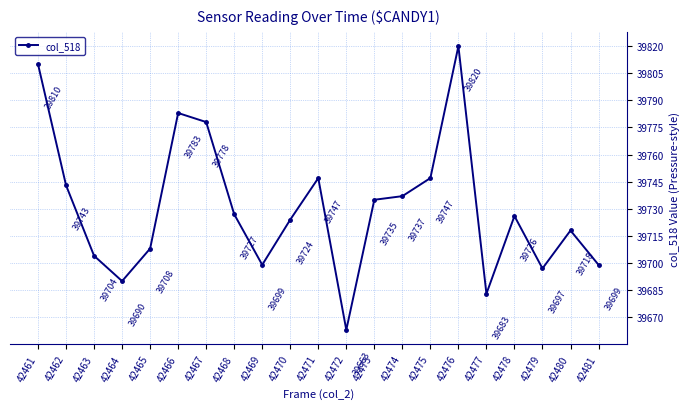

What is the sum of all values?

834338